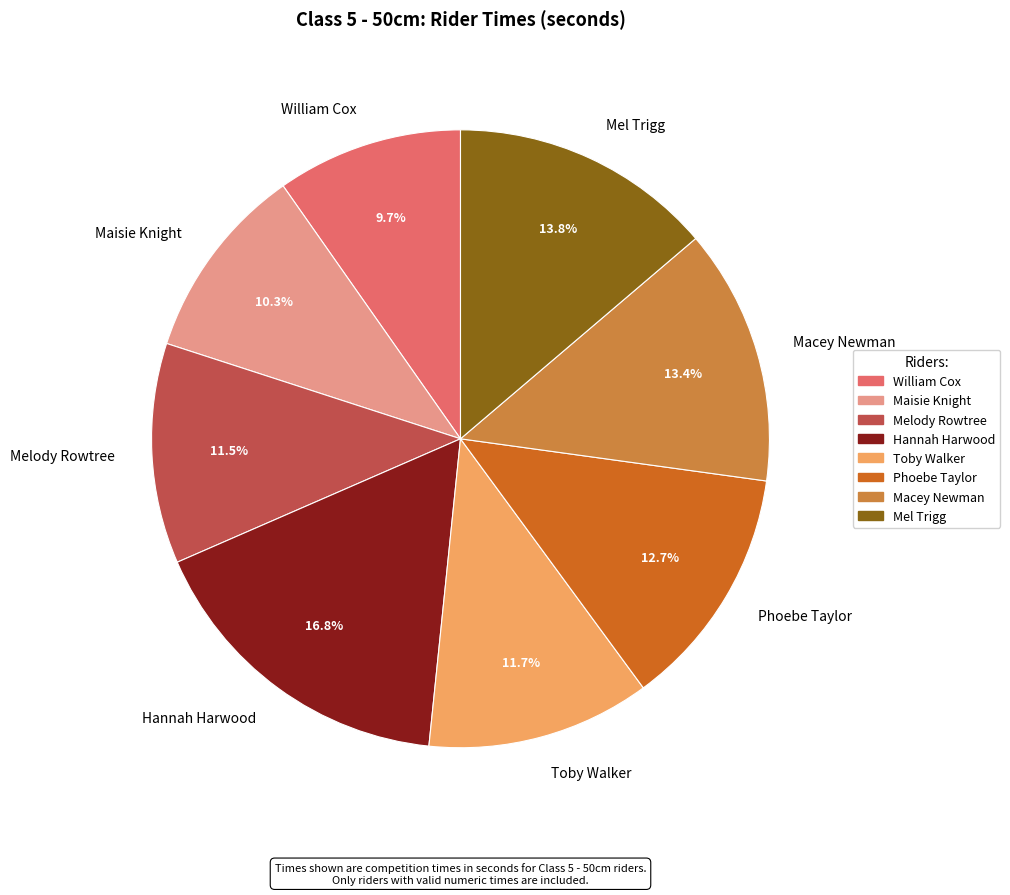

Is there any slice that represents more than half of the pie?

No